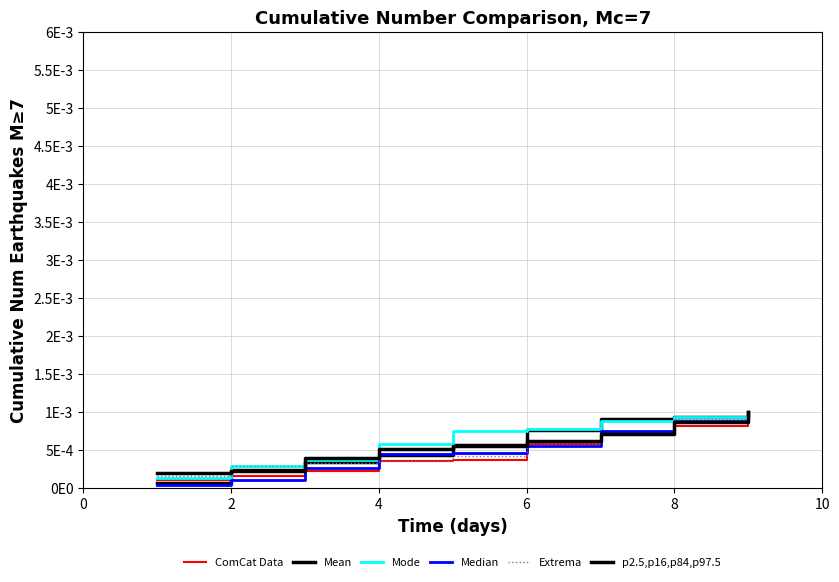

Does the chart have visible grid lines?

Yes